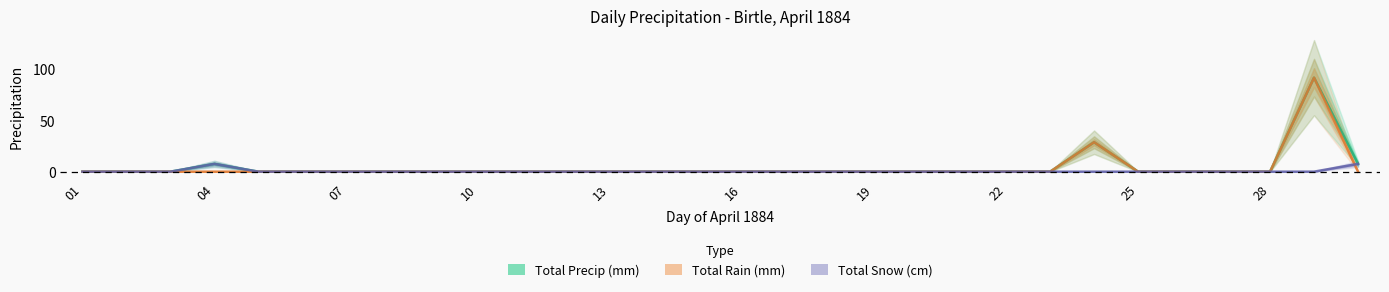

Between 23 and 17, which is larger?

23